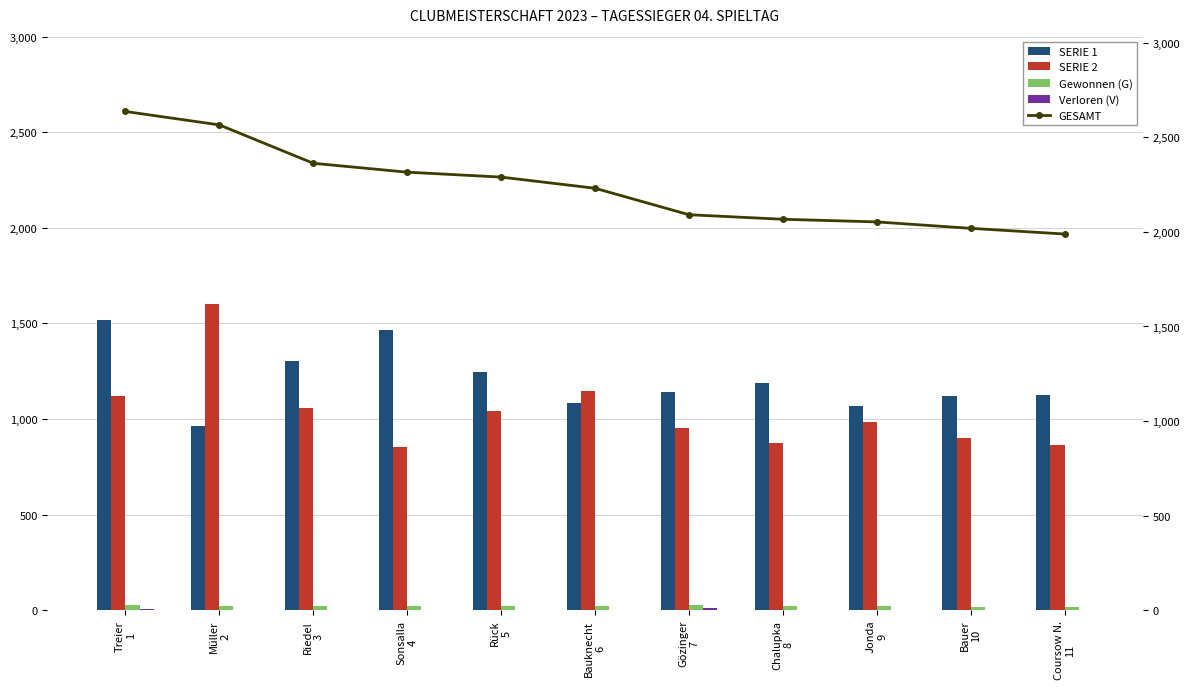

Reading right to left, transcribe all the data shown in this chart.

SERIE 1: Coursow N.
11=1125	Bauer
10=1120	Jonda
9=1069	Chalupka
8=1190	Gözinger
7=1139	Bauknecht
6=1086	Rück
5=1248	Sonsalla
4=1463	Riedel
3=1303	Müller
2=965	Treier
1=1516
SERIE 2: Coursow N.
11=864	Bauer
10=899	Jonda
9=984	Chalupka
8=877	Gözinger
7=952	Bauknecht
6=1145	Rück
5=1042	Sonsalla
4=853	Riedel
3=1060	Müller
2=1601	Treier
1=1121
G: Coursow N.
11=15	Bauer
10=17	Jonda
9=20	Chalupka
8=21	Gözinger
7=26	Bauknecht
6=21	Rück
5=20	Sonsalla
4=23	Riedel
3=23	Müller
2=24	Treier
1=26
V: Coursow N.
11=0	Bauer
10=2	Jonda
9=2	Chalupka
8=3	Gözinger
7=9	Bauknecht
6=1	Rück
5=3	Sonsalla
4=2	Riedel
3=2	Müller
2=1	Treier
1=4
GESAMT: Coursow N.
11=1989	Bauer
10=2019	Jonda
9=2053	Chalupka
8=2067	Gözinger
7=2091	Bauknecht
6=2231	Rück
5=2290	Sonsalla
4=2316	Riedel
3=2363	Müller
2=2566	Treier
1=2637